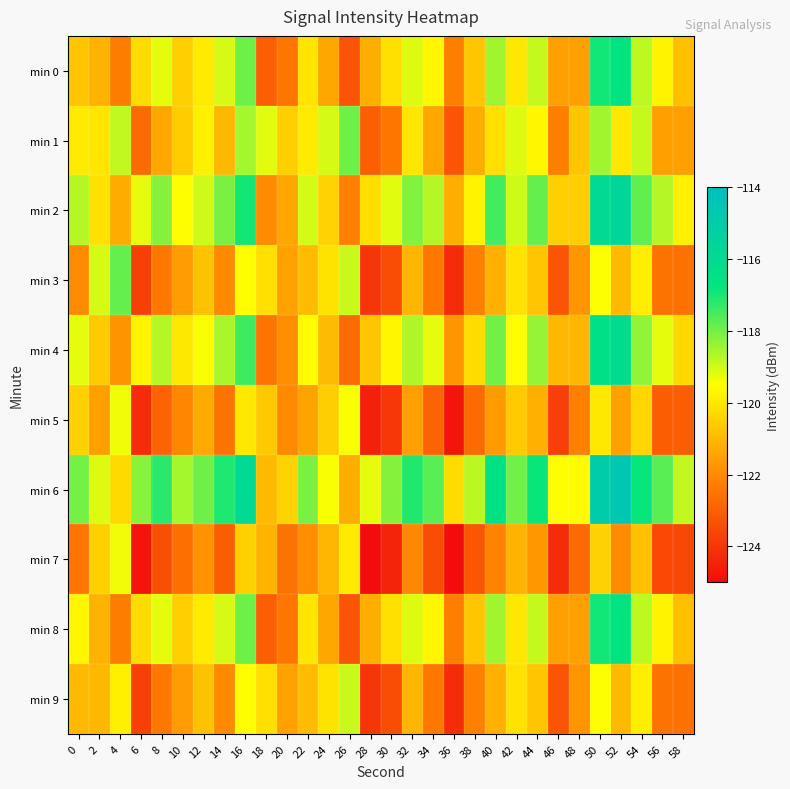

Which category has the highest value across all series?

52